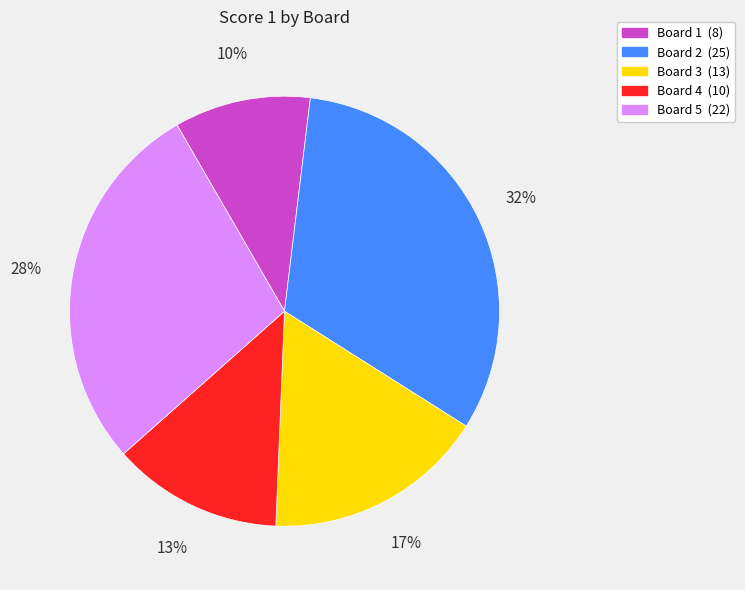

How many slices are in this pie chart?

5